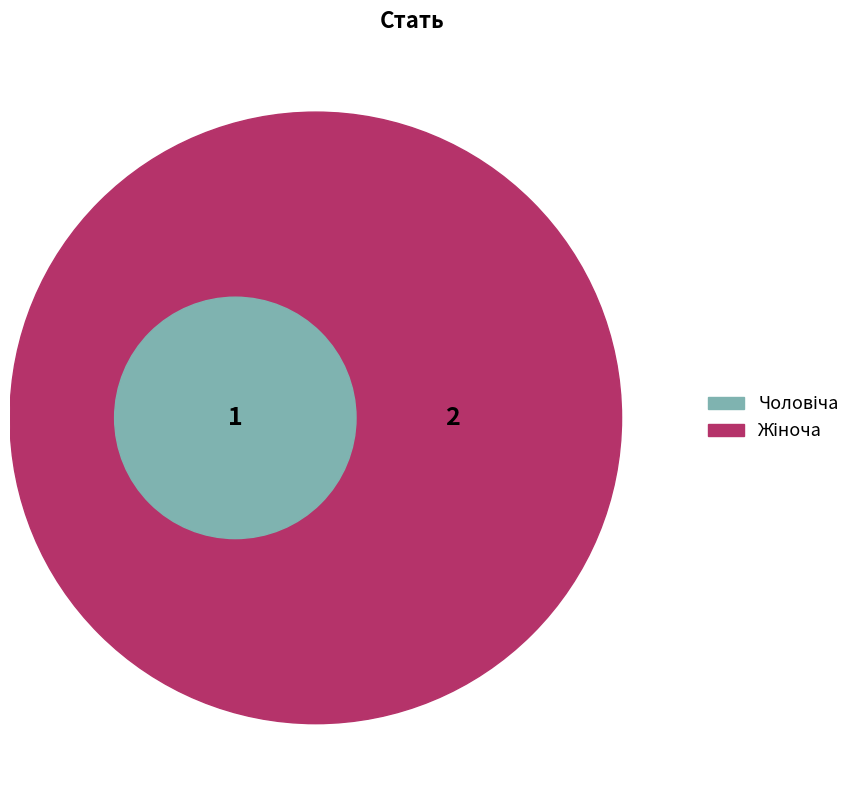

To the nearest percent, what portion does Чоловіча represent?

33%